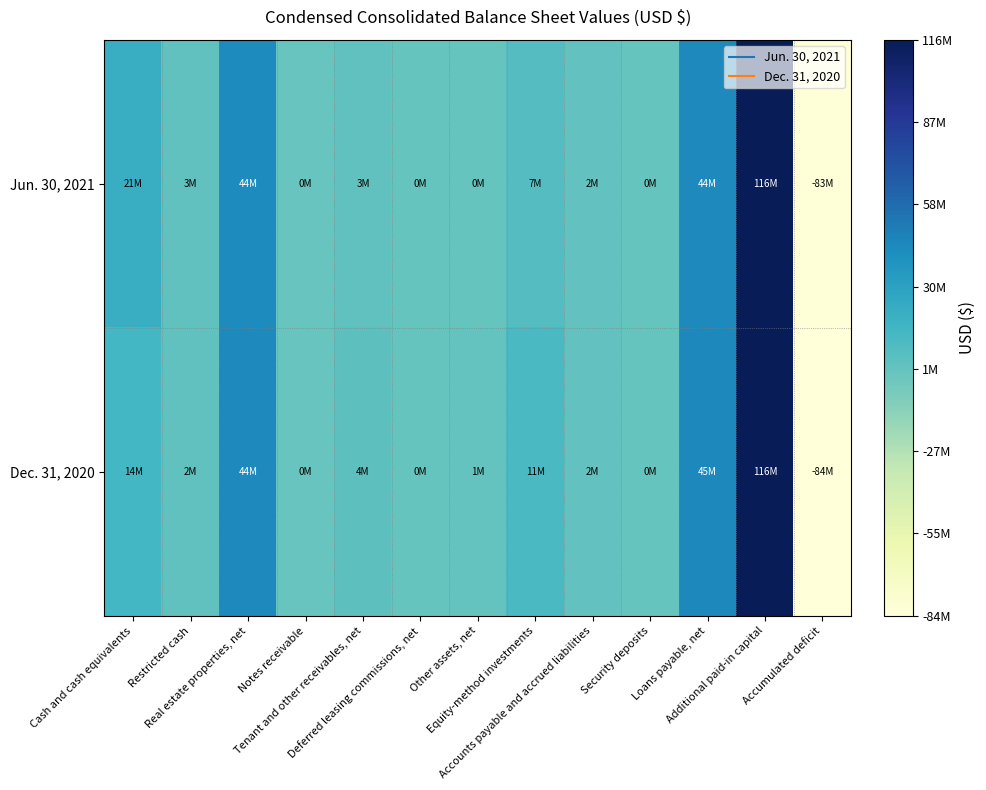

Reading left to right, list all the values displayed in this chart.

Jun. 30, 2021: Cash and cash equivalents=21026000	Restricted cash=3002000	Real estate properties, net=44166000	Notes receivable=139000	Tenant and other receivables, net=3351000	Deferred leasing commissions, net=501000	Other assets, net=880000	Equity-method investments=7821000	Accounts payable and accrued liabilities=2566000	Security deposits=588000	Loans payable, net=44790000	Additional paid-in capital=116382000	Accumulated deficit=-83663000
Dec. 31, 2020: Cash and cash equivalents=14658000	Restricted cash=2933000	Real estate properties, net=44921000	Notes receivable=262000	Tenant and other receivables, net=4677000	Deferred leasing commissions, net=536000	Other assets, net=1203000	Equity-method investments=11375000	Accounts payable and accrued liabilities=2530000	Security deposits=664000	Loans payable, net=45274000	Additional paid-in capital=116335000	Accumulated deficit=-84456000